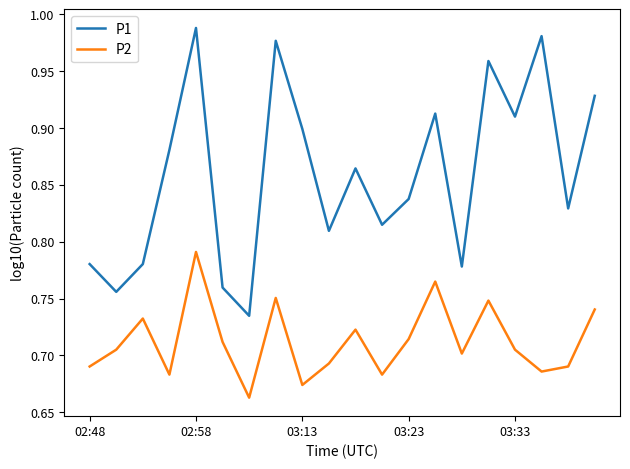

Which series has the largest range (max minus min)?

P1